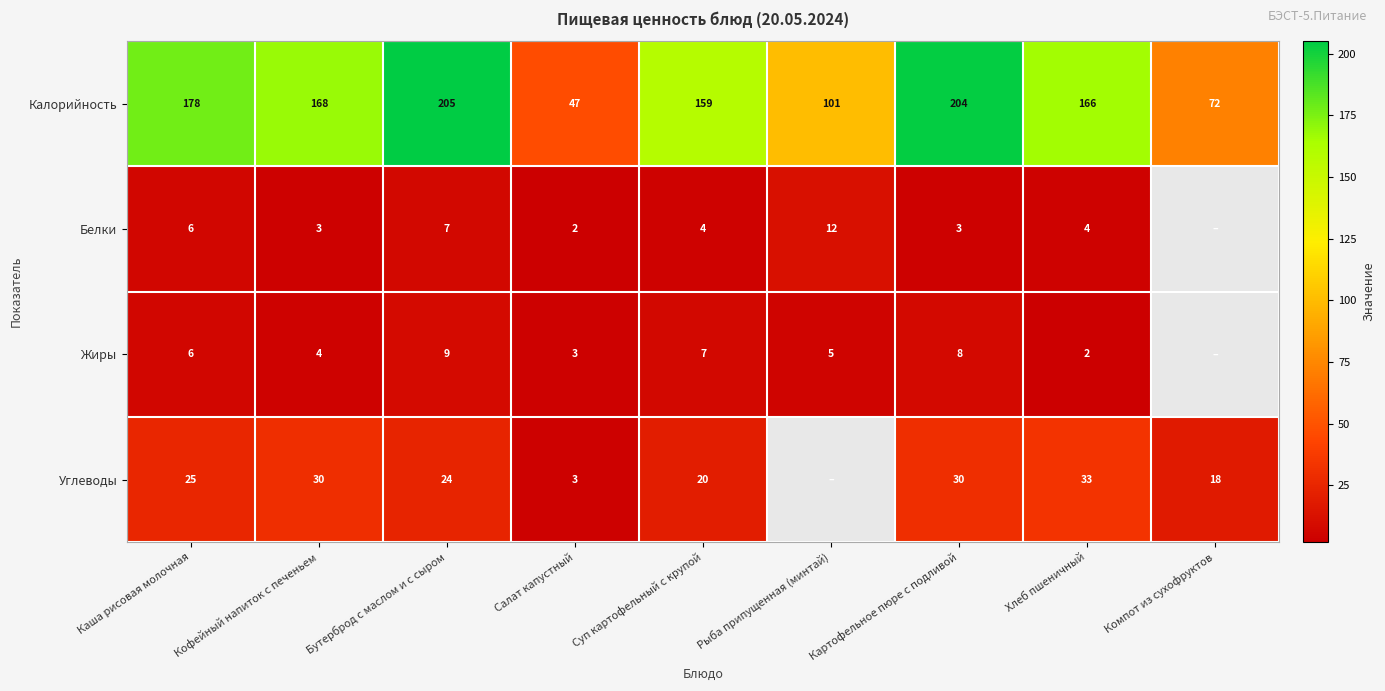

What is the difference between the Калорийность values at Рыба припущенная (минтай) and Салат капустный?

54